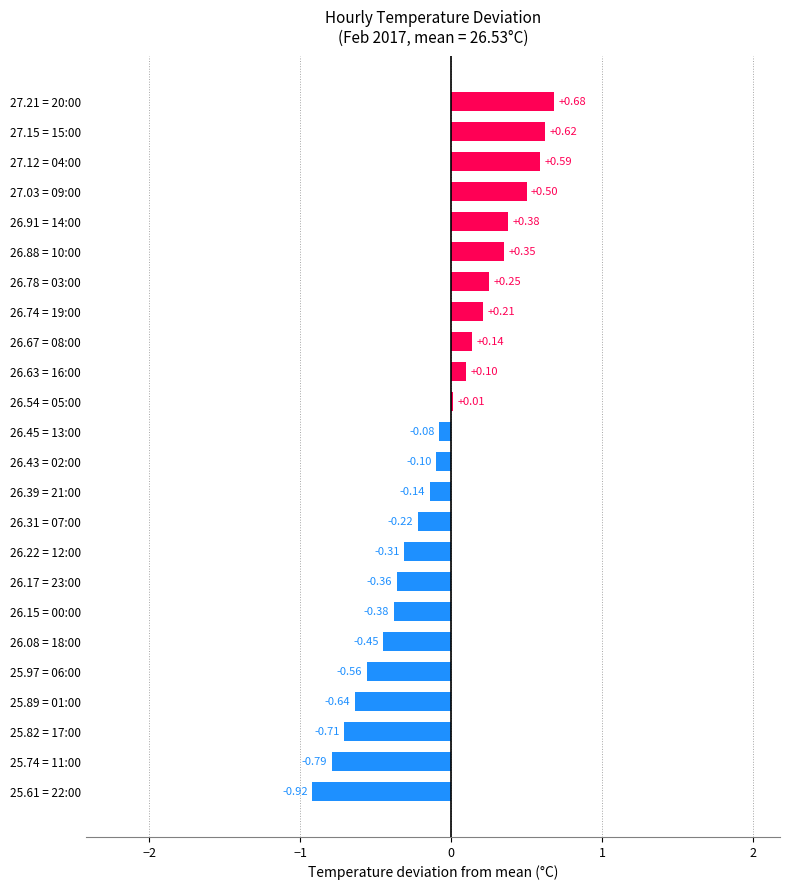

What is the sum of all values?

-1.8